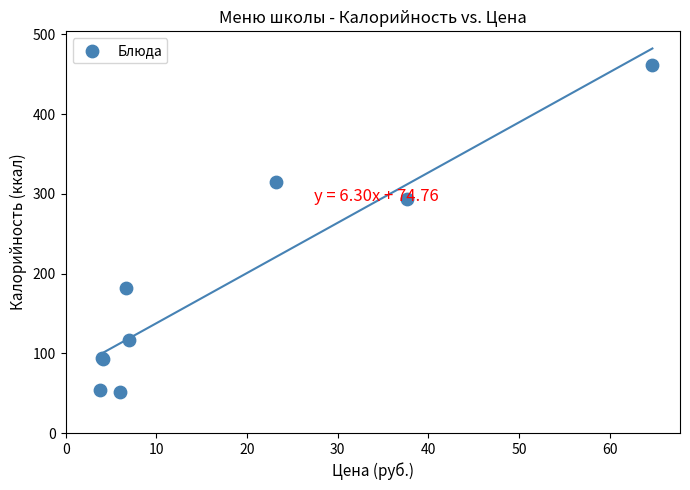

What Y value in the scatter plot is closest to 257?

293.3